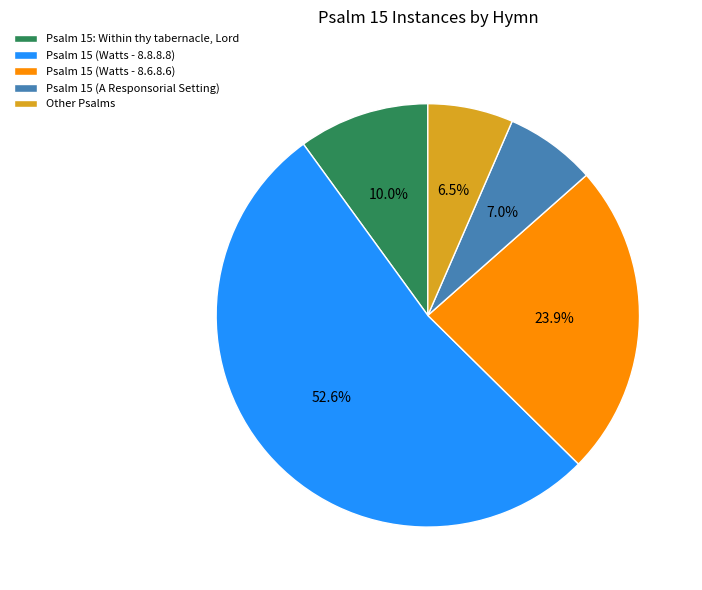

Which category has the biggest portion of the pie?

Psalm 15 (Watts - 8.8.8.8)